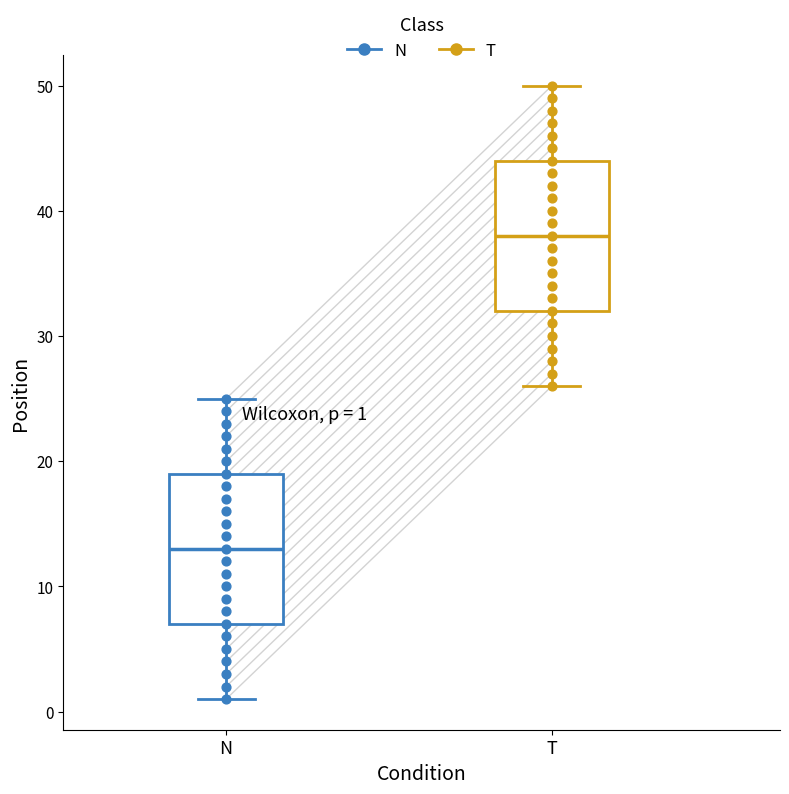

Which box's median line is the lowest?

N